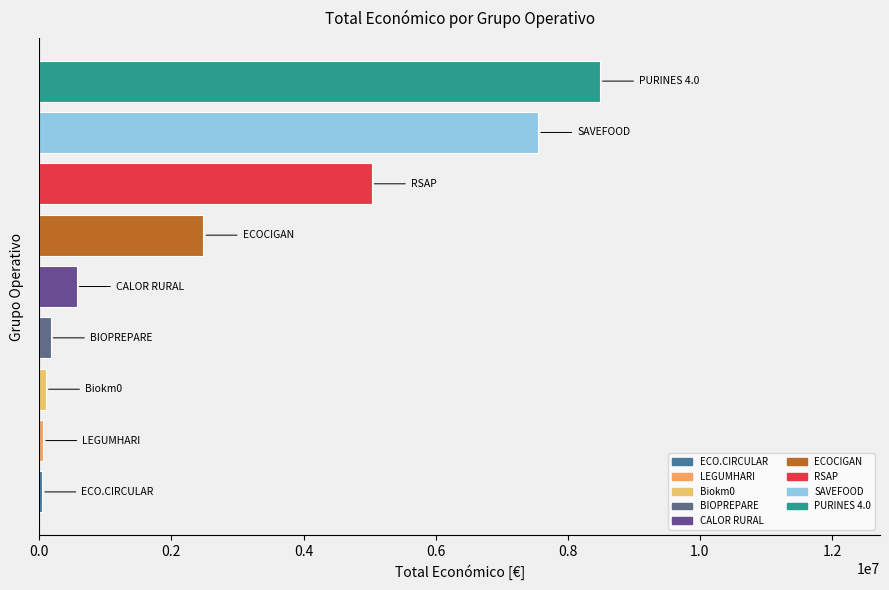

What is the average value?

2720674